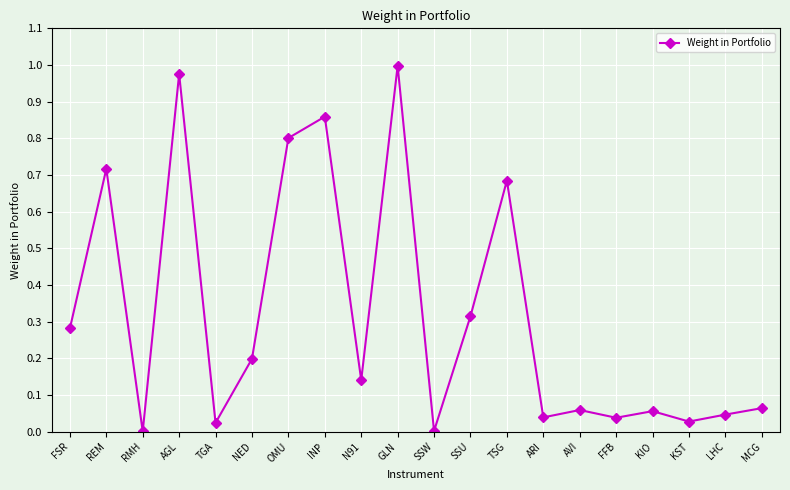

Which category has the highest value across all series?

GLN